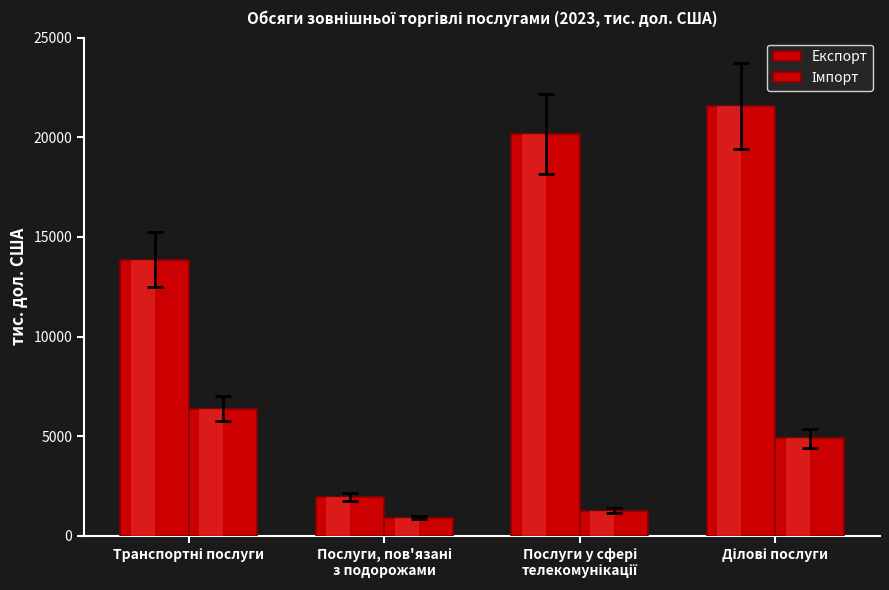

What is the total value across all series at Послуги, пов'язані
з подорожами?

2868.5